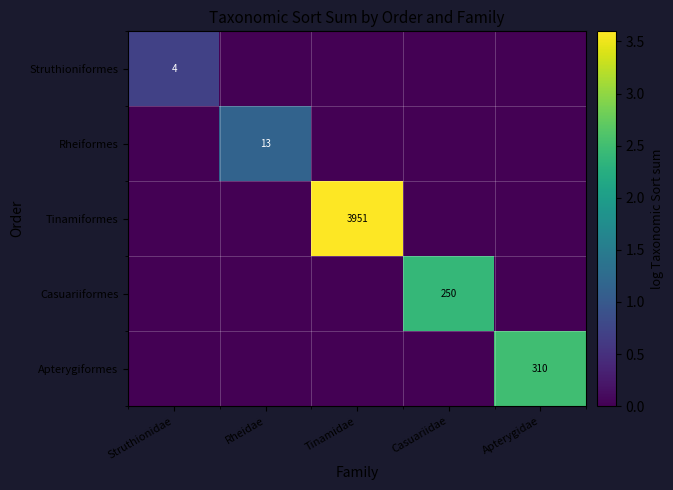

Is the value of Casuariiformes at Casuariidae greater than the value of Tinamiformes at Tinamidae?

No